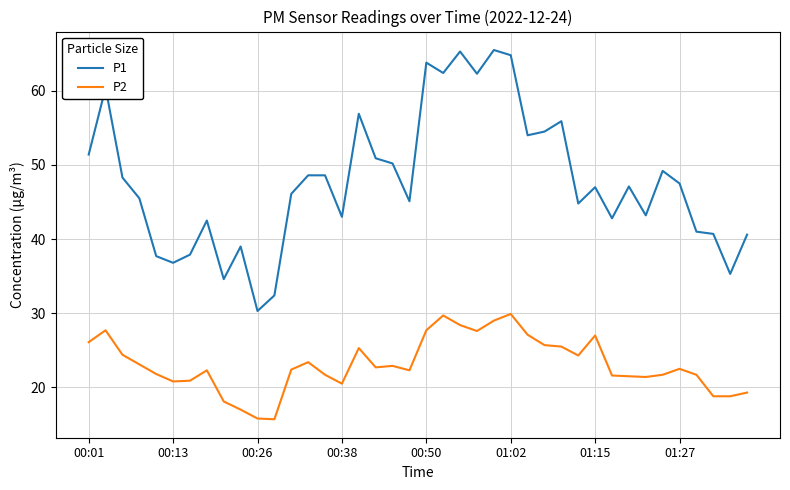

What is the highest value of the P1 series?

65.5